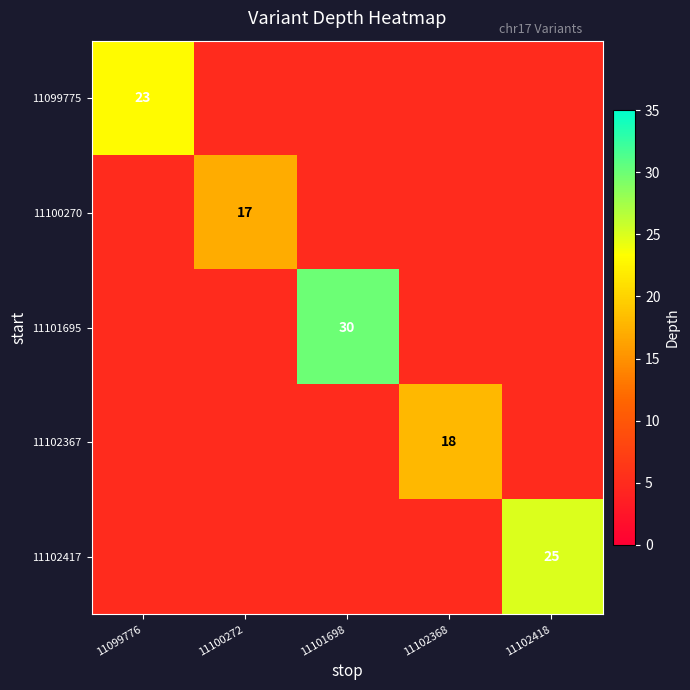

The value of 11102367 at 11102368 is 4. True or false?

False